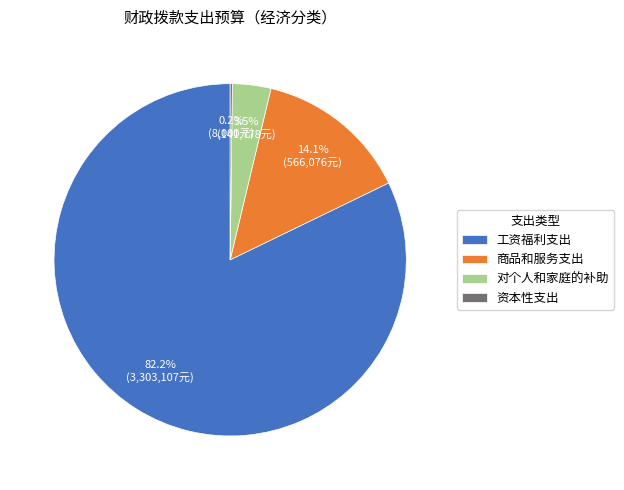

What portion of the pie excludes 对个人和家庭的补助?

96.5%